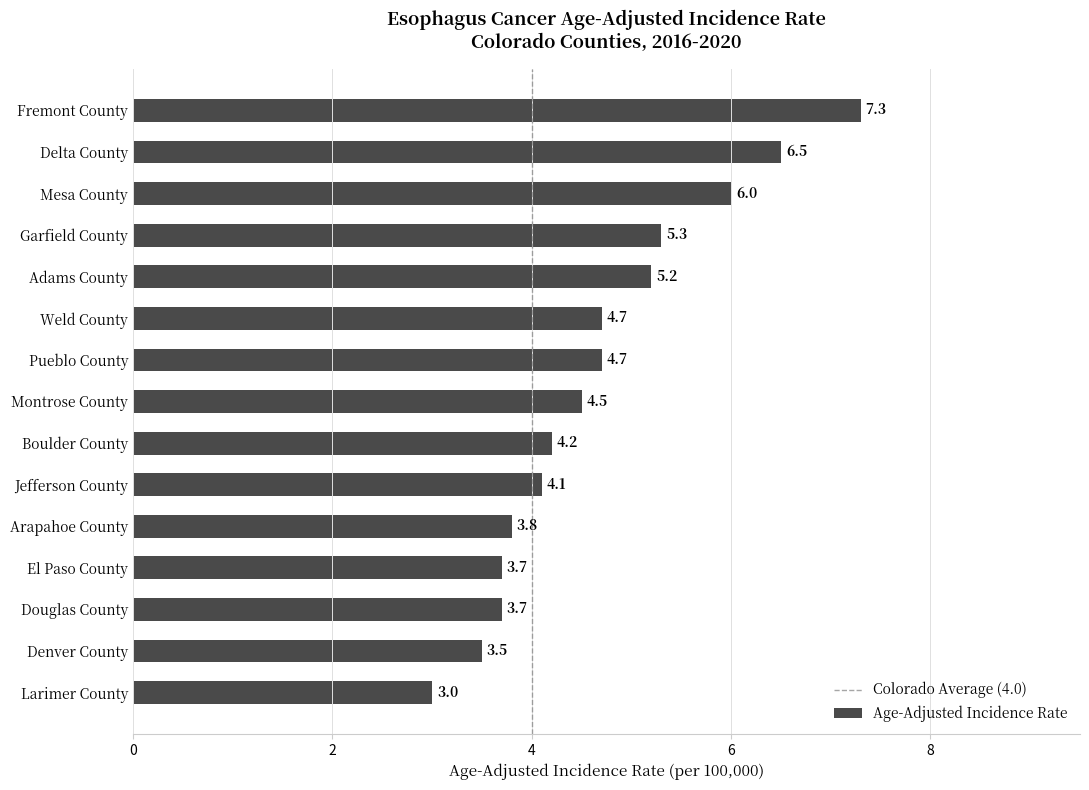

At which category does the chart reach its peak across all series?

Fremont County